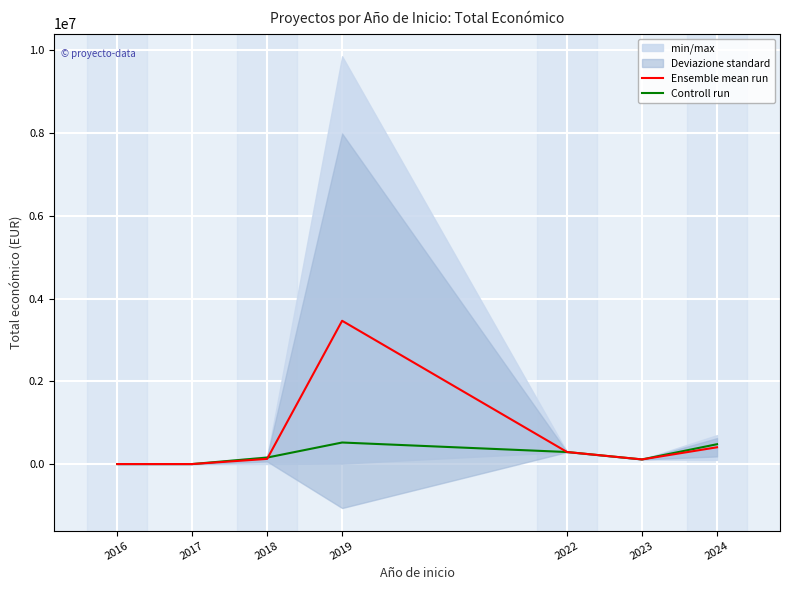

At which category does Ensemble mean run reach its first local peak?

2019